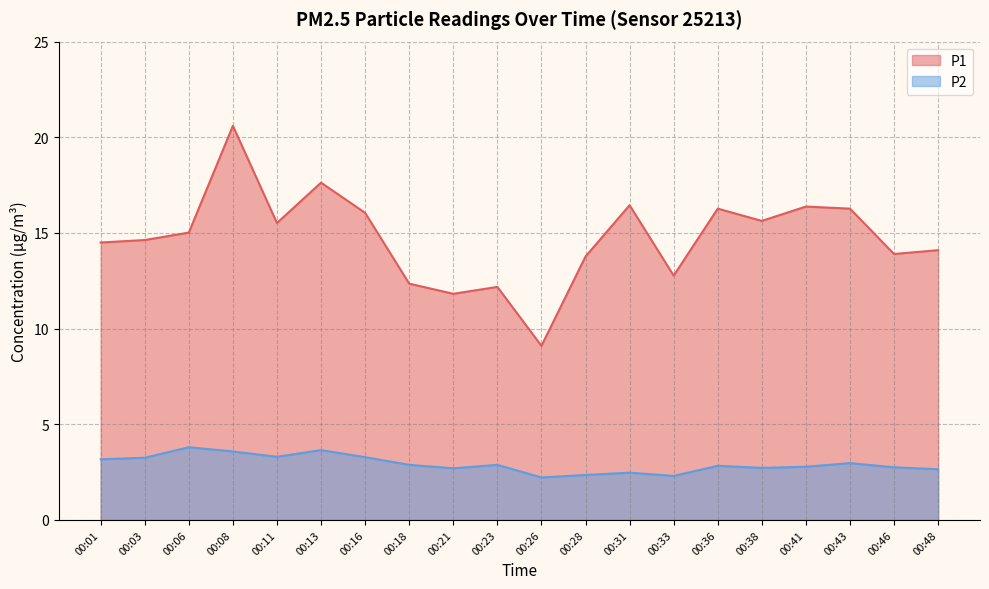

At how many categories does at least one series exceed 13?

15